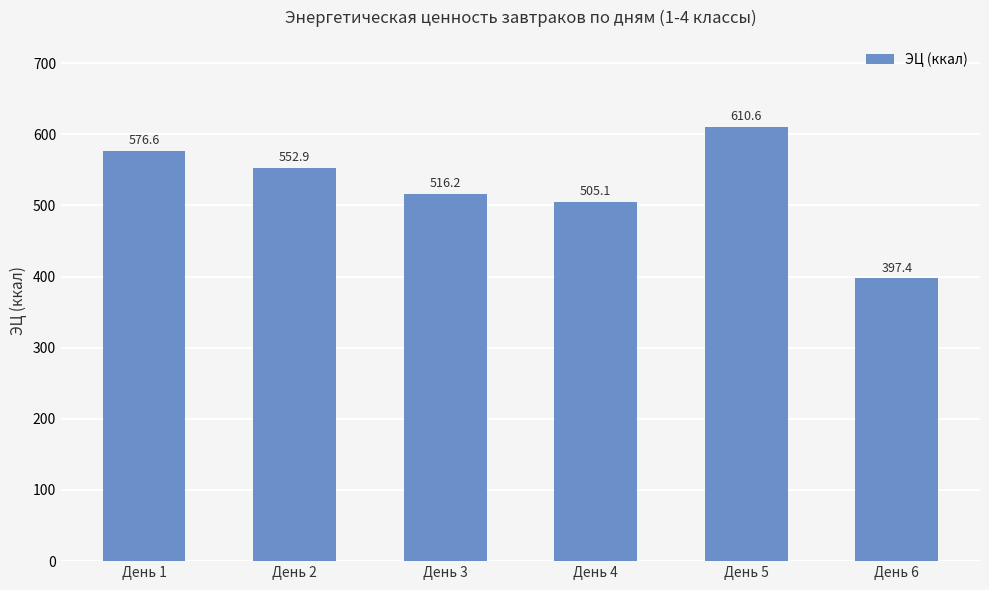

What is the difference between the maximum and second lowest values?

105.5